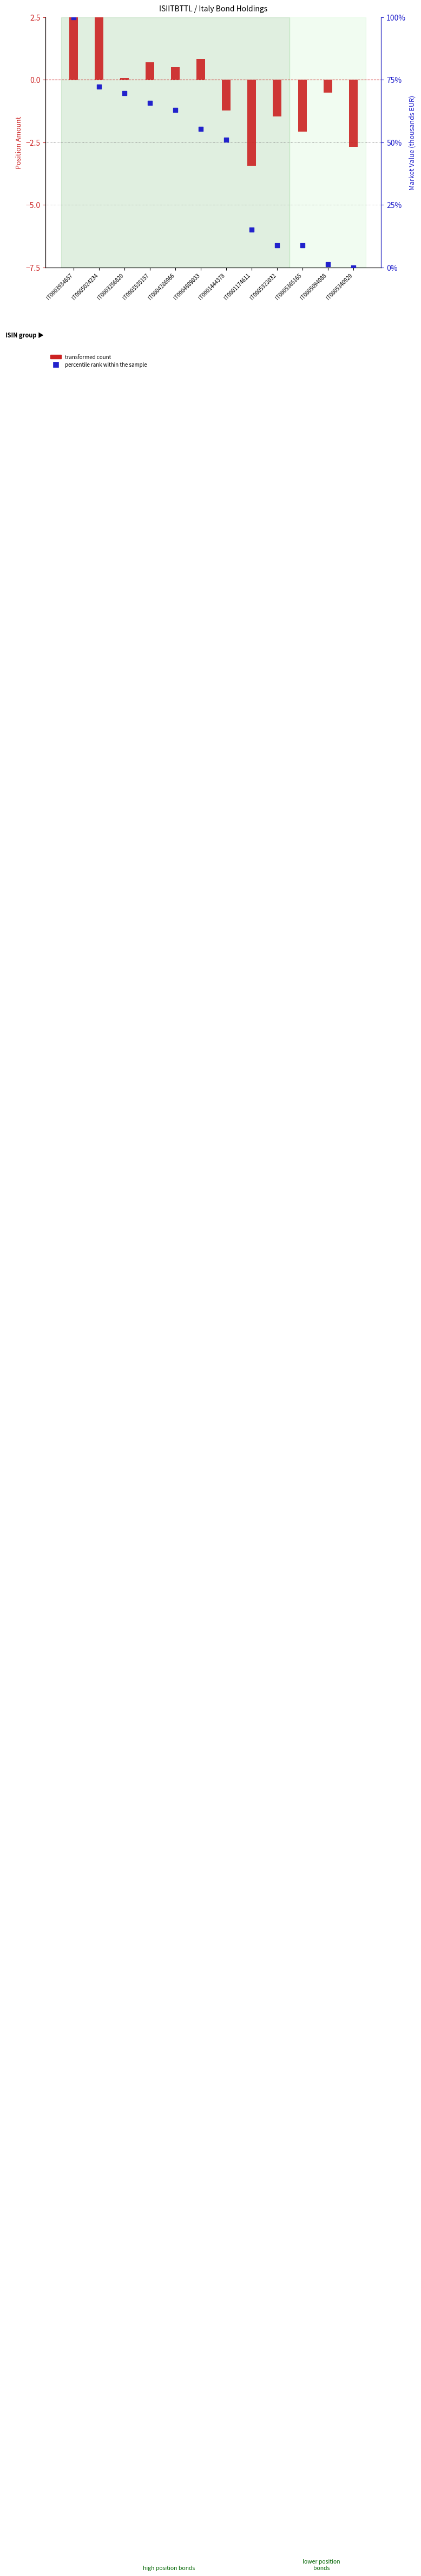

What are all the series names shown in the legend?

transformed count, percentile rank within the sample